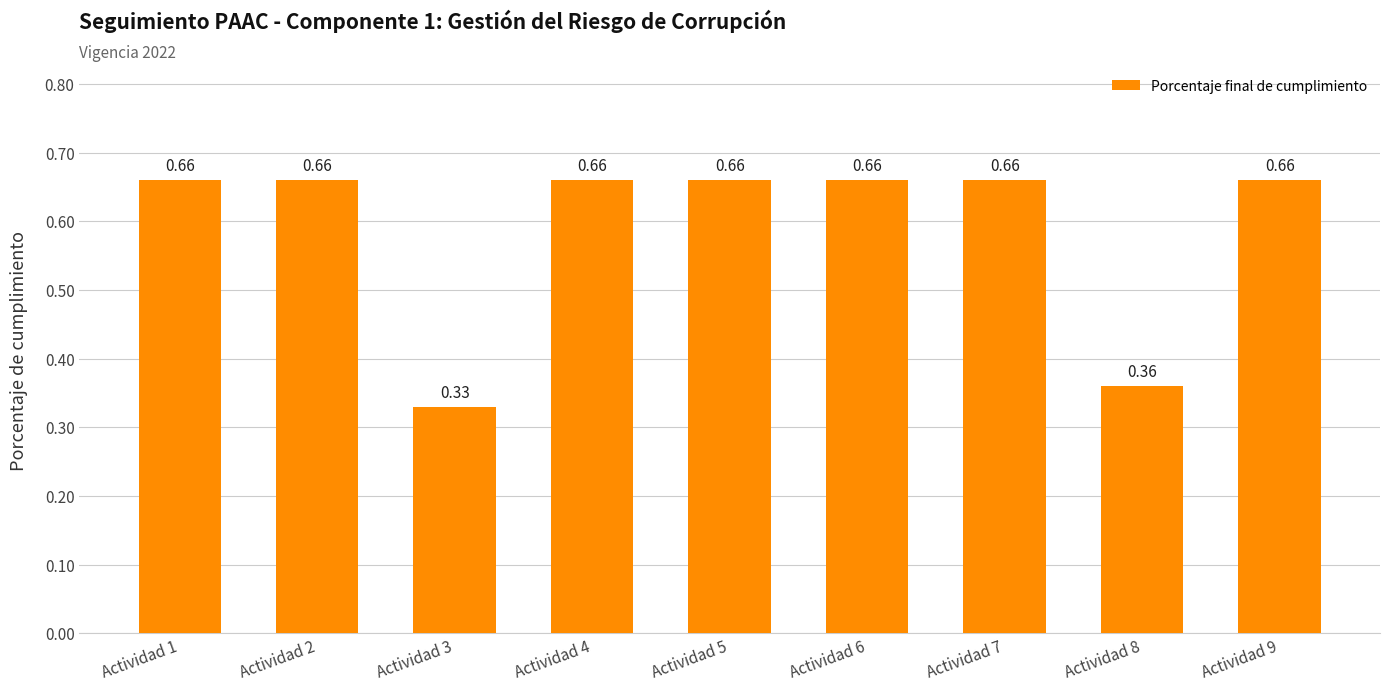

What is the sum of the values at Actividad 1 and Actividad 2?

1.3